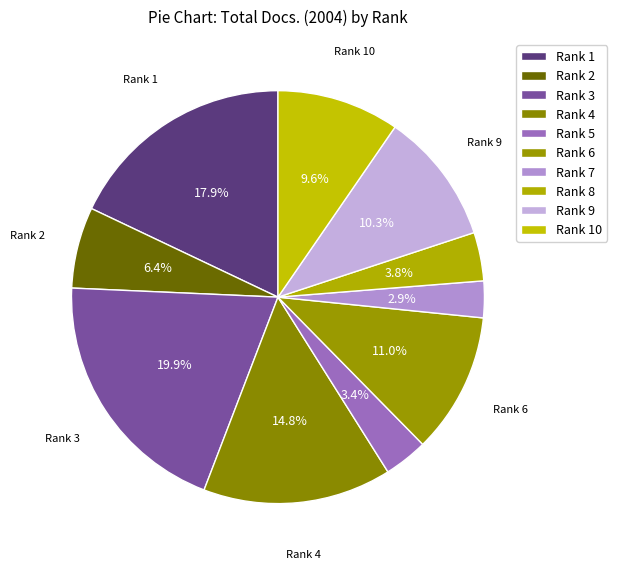

Does Rank 4 account for over 50% of the chart?

No